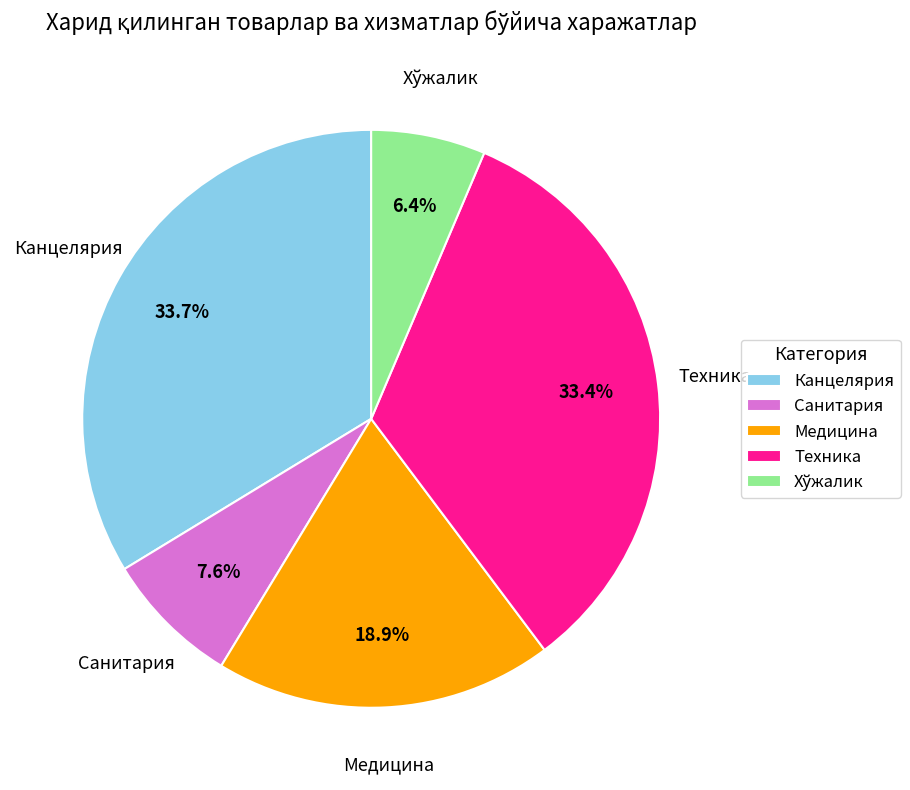

Between Медицина and Канцелярия, which is larger?

Канцелярия